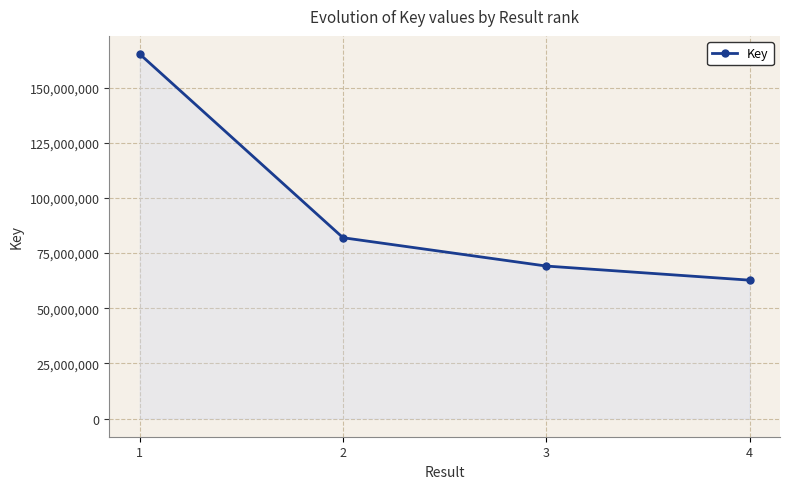

What is the change in value from 2 to 3?

-12848563